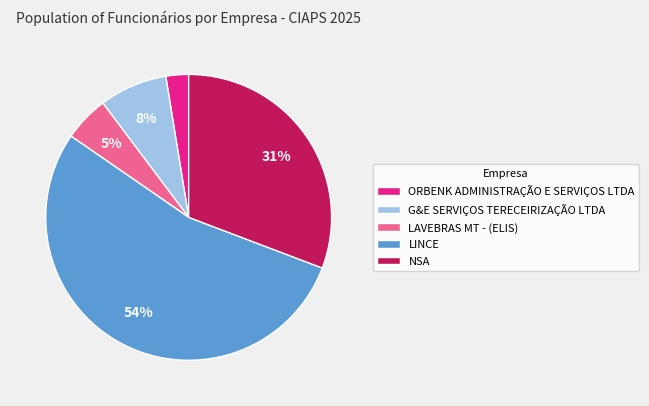

To the nearest percent, what is the combined percentage of NSA and LAVEBRAS MT - (ELIS)?

36%